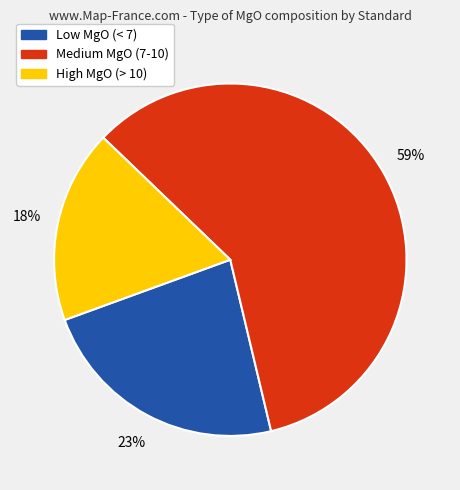

Is there any slice that represents more than half of the pie?

Yes